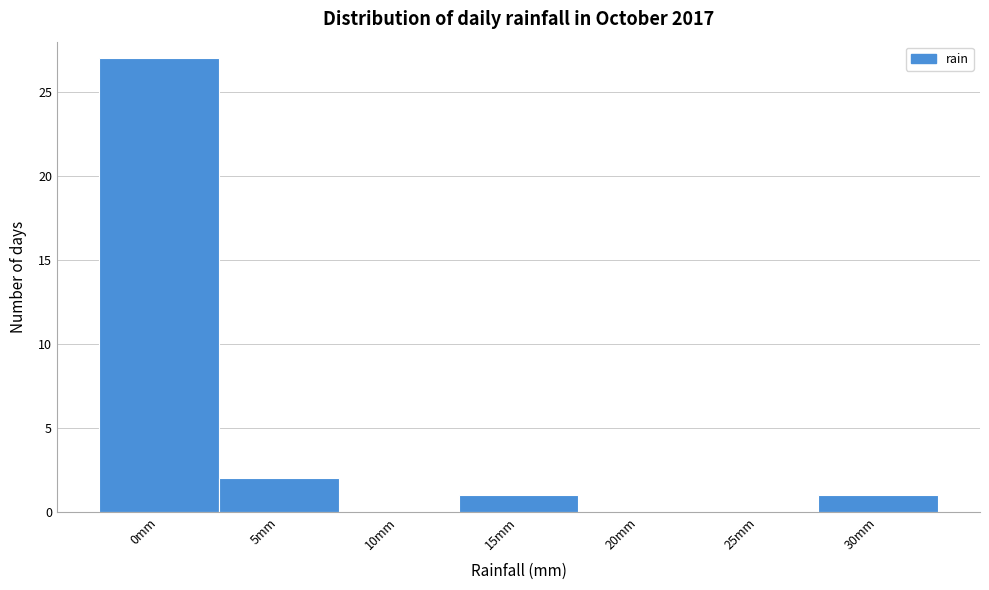

Reading left to right, extract all data points from this chart.

0mm=27	5mm=2	10mm=0	15mm=1	20mm=0	25mm=0	30mm=1